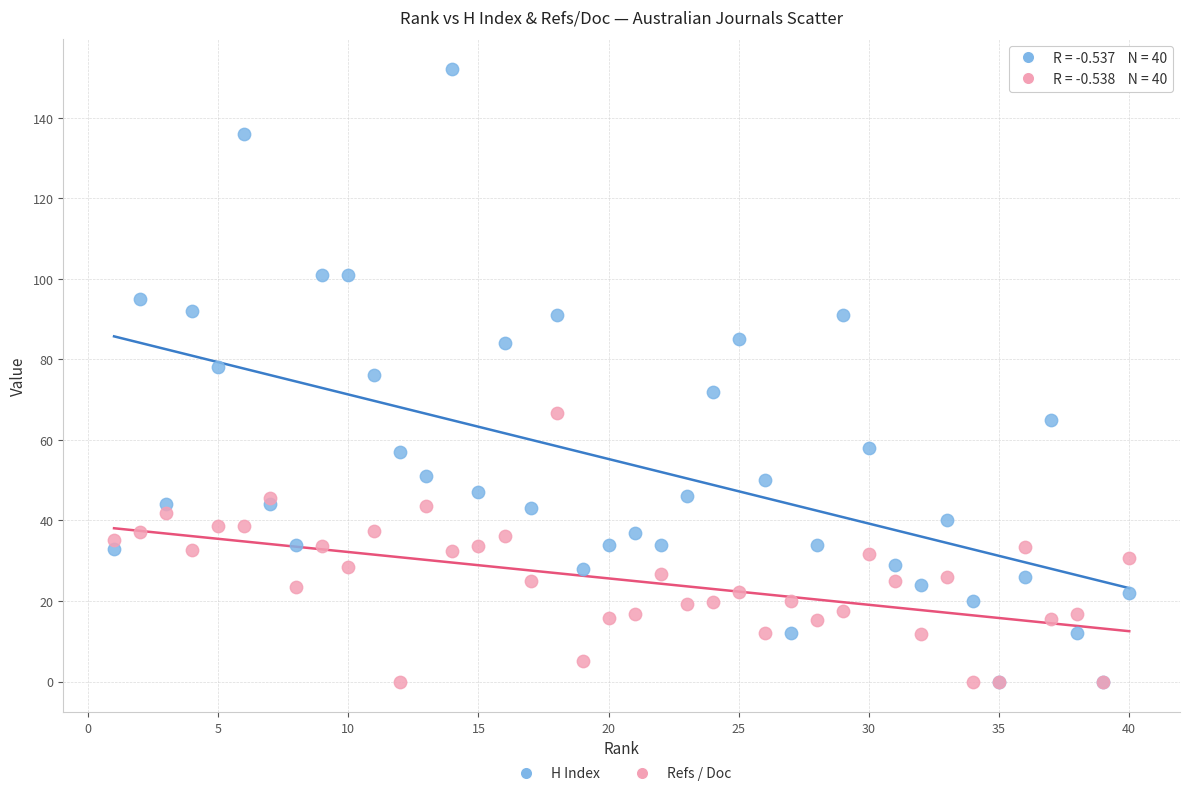

What are all the series names shown in the legend?

H Index, Refs / Doc